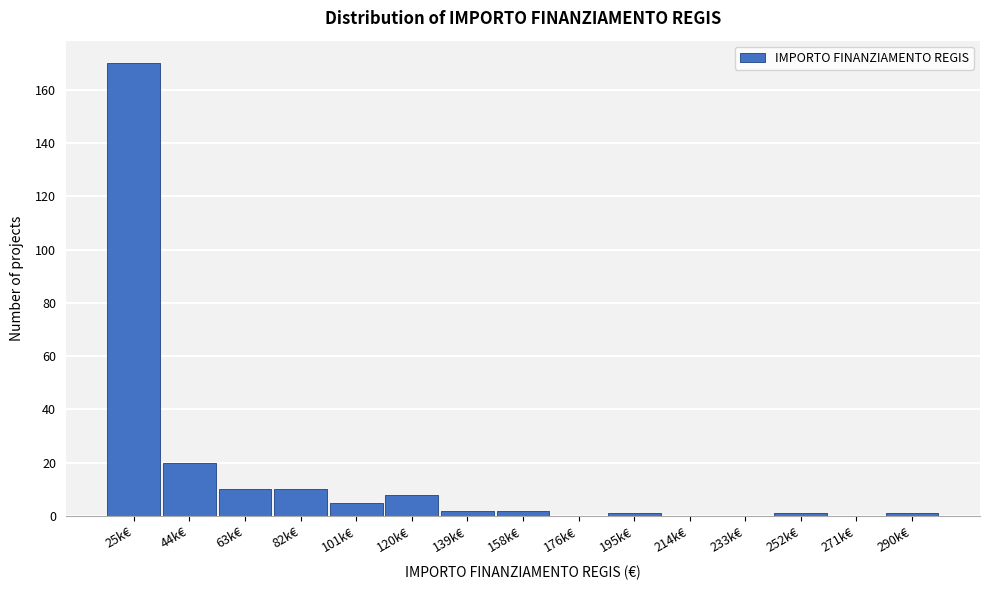

Reading left to right, what are all the values shown in this chart?

25k€=170	44k€=20	63k€=10	82k€=10	101k€=5	120k€=8	139k€=2	158k€=2	176k€=0	195k€=1	214k€=0	233k€=0	252k€=1	271k€=0	290k€=1